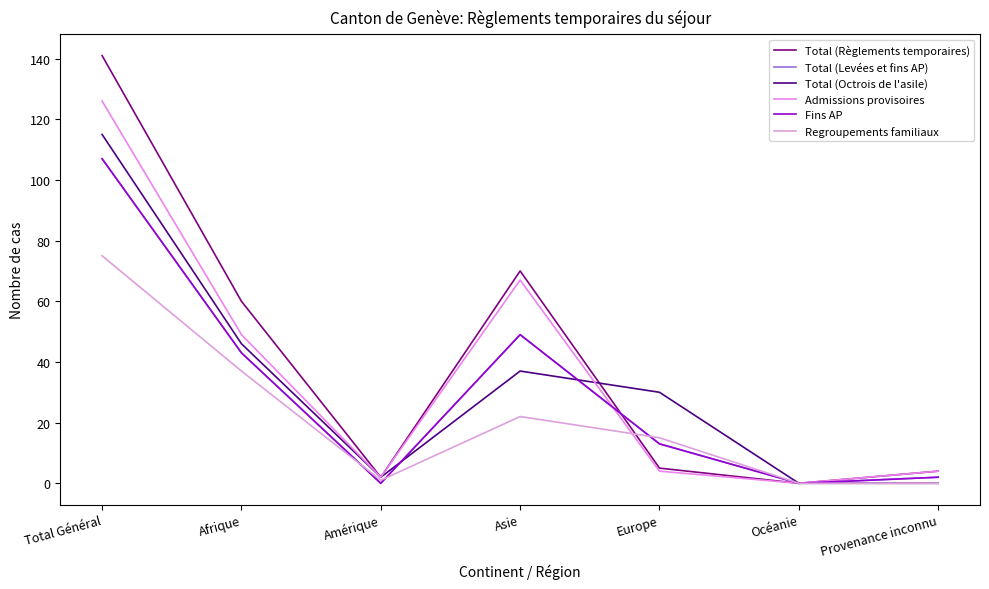

Reading right to left, what are all the values shown in this chart?

Total (Règlements temporaires): Provenance inconnu=4	Océanie=0	Europe=5	Asie=70	Amérique=2	Afrique=60	Total Général=141
Total (Levées et fins AP): Provenance inconnu=2	Océanie=0	Europe=13	Asie=49	Amérique=0	Afrique=43	Total Général=107
Total (Octrois de l'asile): Provenance inconnu=0	Océanie=0	Europe=30	Asie=37	Amérique=2	Afrique=46	Total Général=115
Admissions provisoires: Provenance inconnu=4	Océanie=0	Europe=4	Asie=67	Amérique=2	Afrique=49	Total Général=126
Fins AP: Provenance inconnu=2	Océanie=0	Europe=13	Asie=49	Amérique=0	Afrique=43	Total Général=107
Regroupements familiaux: Provenance inconnu=0	Océanie=0	Europe=15	Asie=22	Amérique=1	Afrique=37	Total Général=75